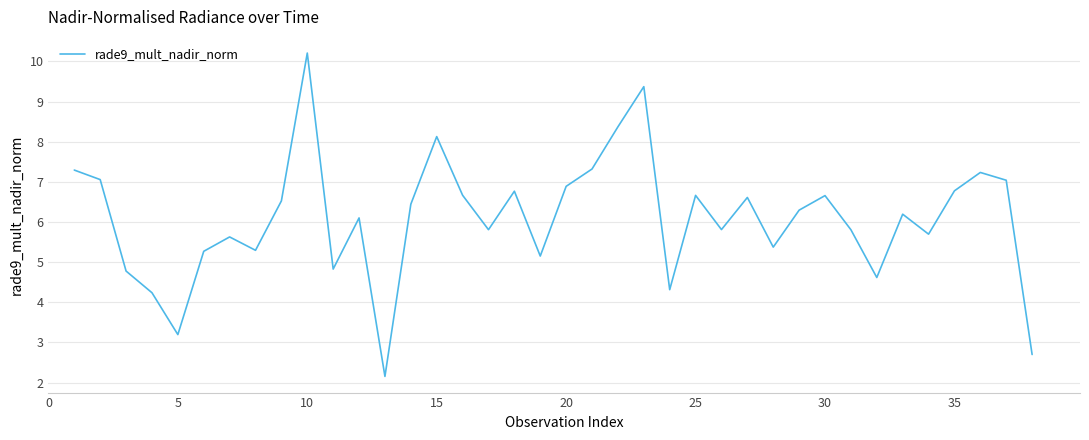

What is the difference between the maximum and minimum values?

8.1